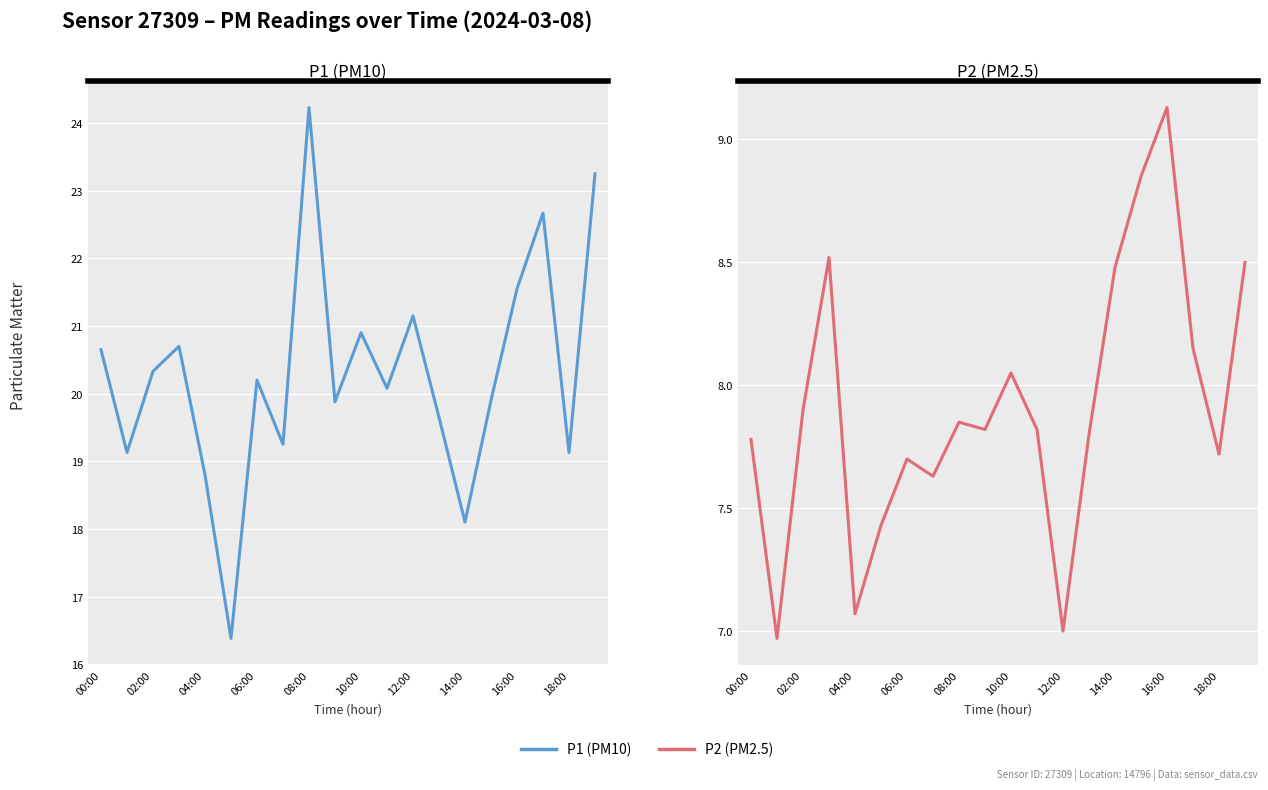

True or false: P2 (PM2.5) and P1 (PM10) intersect in this chart.

False